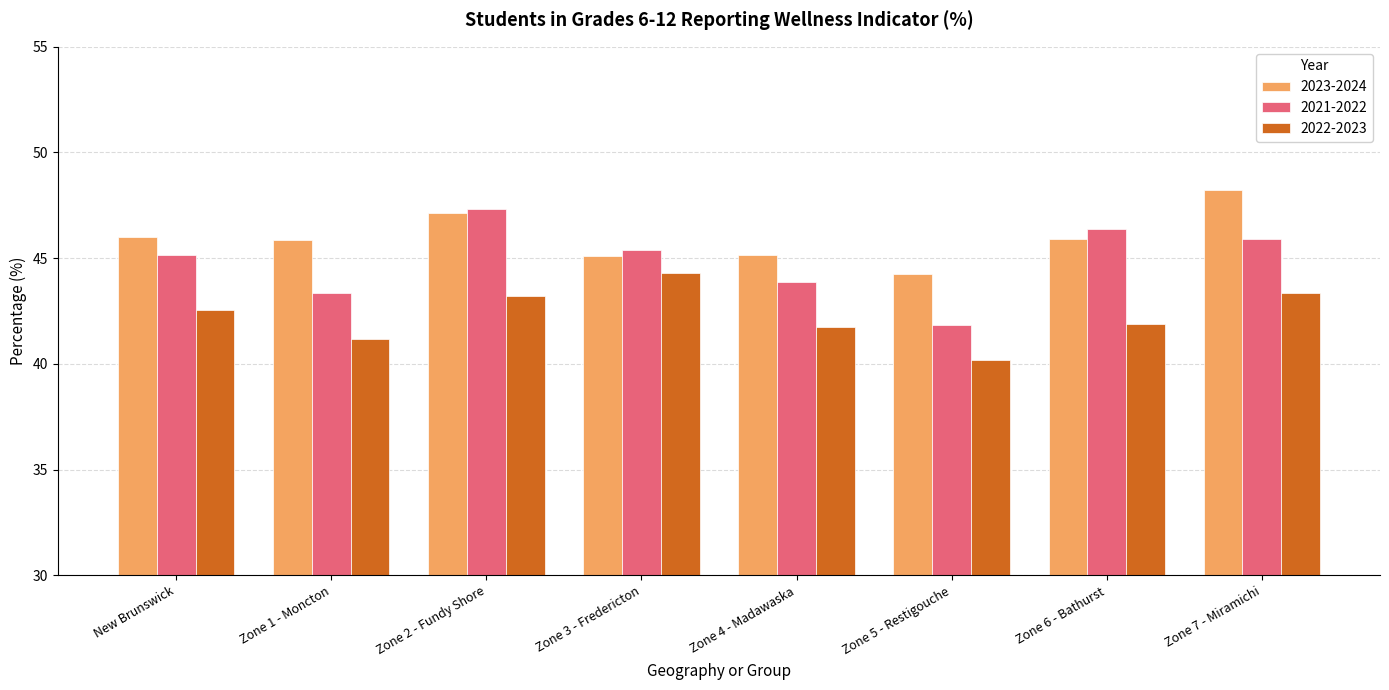

Are the bars grouped side by side (vs. stacked)?

Yes